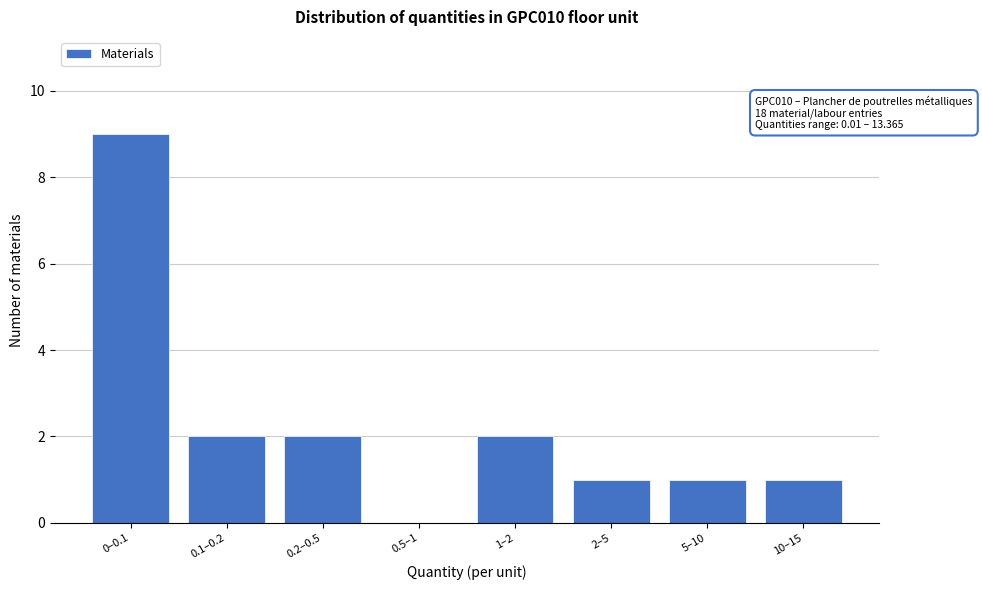

Reading right to left, transcribe all the data shown in this chart.

10–15=1	5–10=1	2–5=1	1–2=2	0.5–1=0	0.2–0.5=2	0.1–0.2=2	0–0.1=9